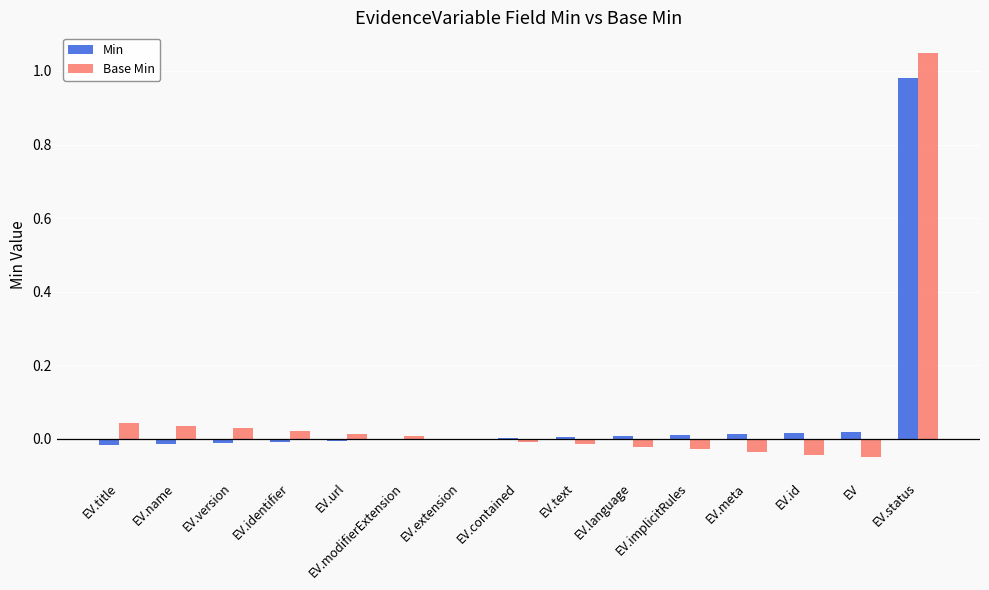

What are all the series names shown in the legend?

Min, Base Min